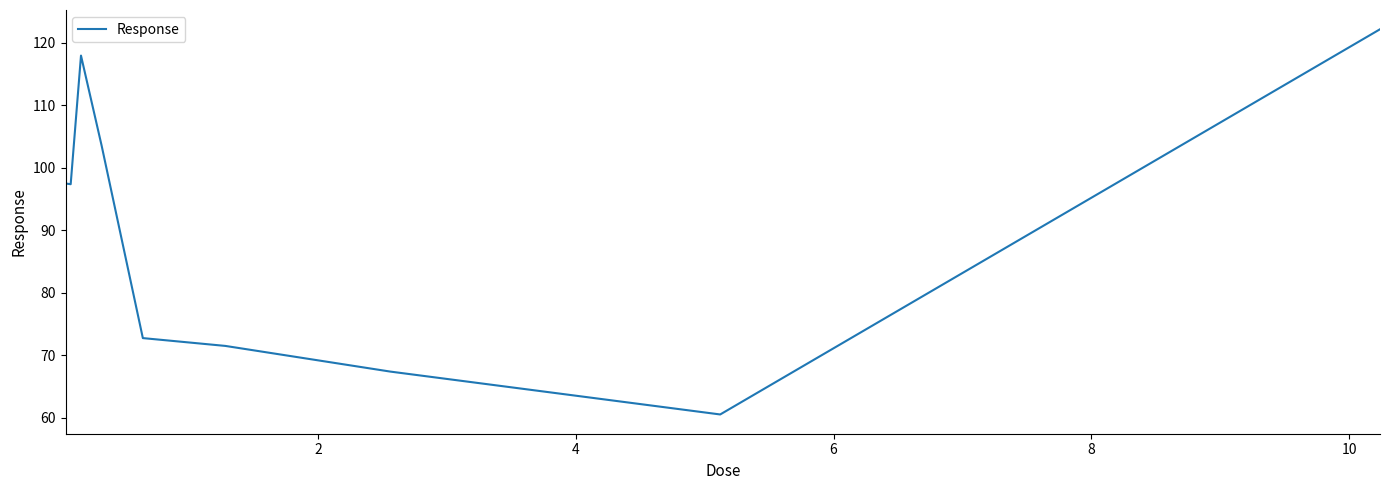

What is the minimum value shown in the chart?

60.5